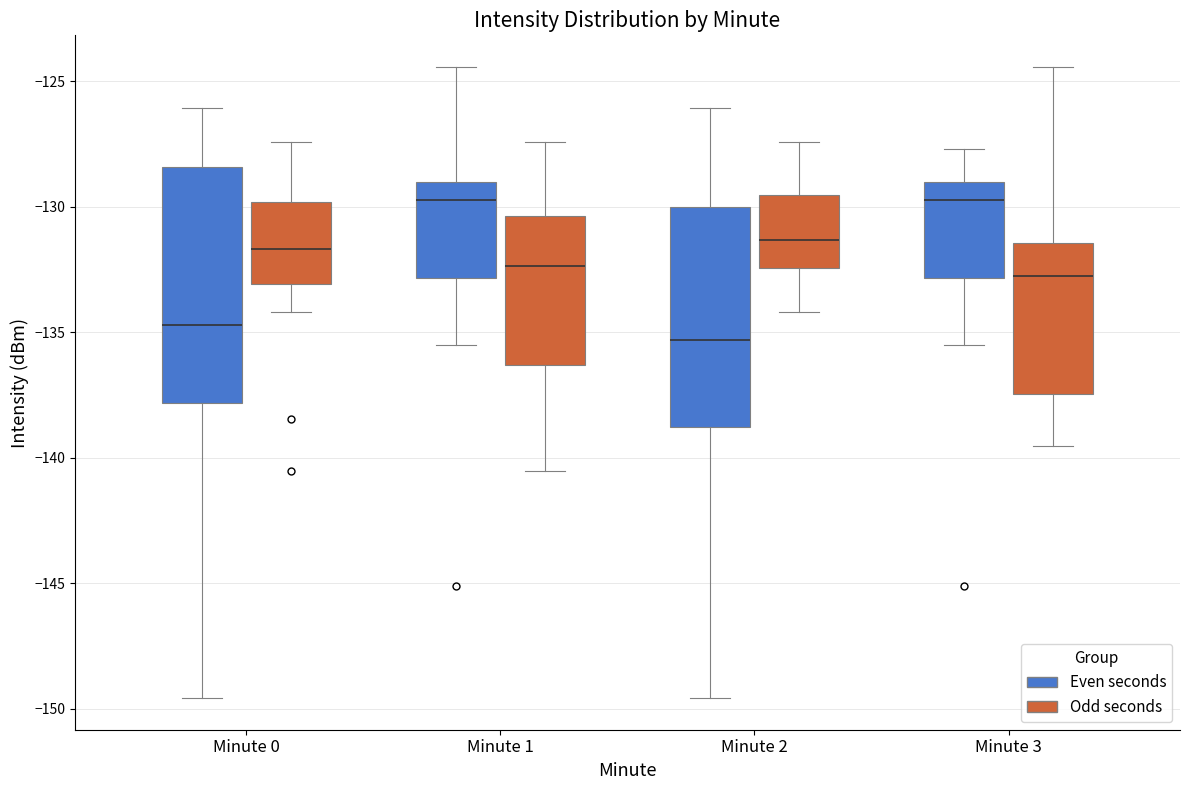

Reading left to right, read every box against the y-axis: the position of its median line, the range the box covers, and the ends of its whiskers. The values are not printed on the chart, so give them approximately, as read against the axis.

Minute 0 (Even seconds): median -134.5, box -138.0 to -128.5, whiskers -149.5 to -126.0
Minute 0 (Odd seconds): median -131.5, box -133.0 to -130.0, whiskers -134.0 to -127.5
Minute 1 (Even seconds): median -129.5, box -133.0 to -129.0, whiskers -135.5 to -124.5
Minute 1 (Odd seconds): median -132.5, box -136.5 to -130.5, whiskers -140.5 to -127.5
Minute 2 (Even seconds): median -135.5, box -139.0 to -130.0, whiskers -149.5 to -126.0
Minute 2 (Odd seconds): median -131.5, box -132.5 to -129.5, whiskers -134.0 to -127.5
Minute 3 (Even seconds): median -129.5, box -133.0 to -129.0, whiskers -135.5 to -127.5
Minute 3 (Odd seconds): median -133.0, box -137.5 to -131.5, whiskers -139.5 to -124.5